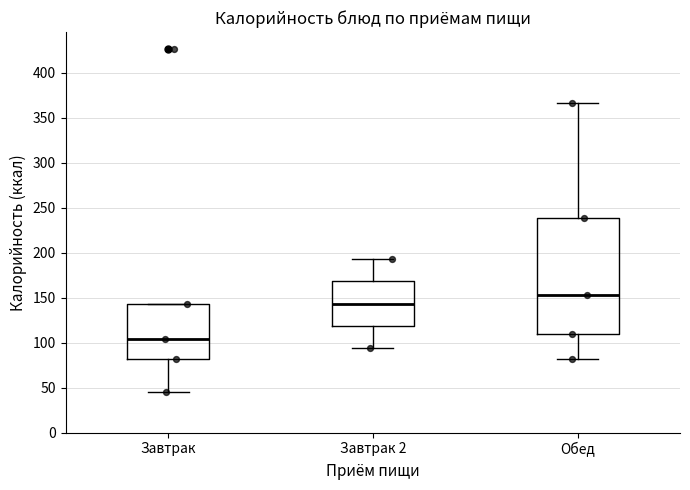

Where is the upper edge of the box for Завтрак on the y-axis? The values are not printed on the chart, so give them approximately, as read against the axis.

145